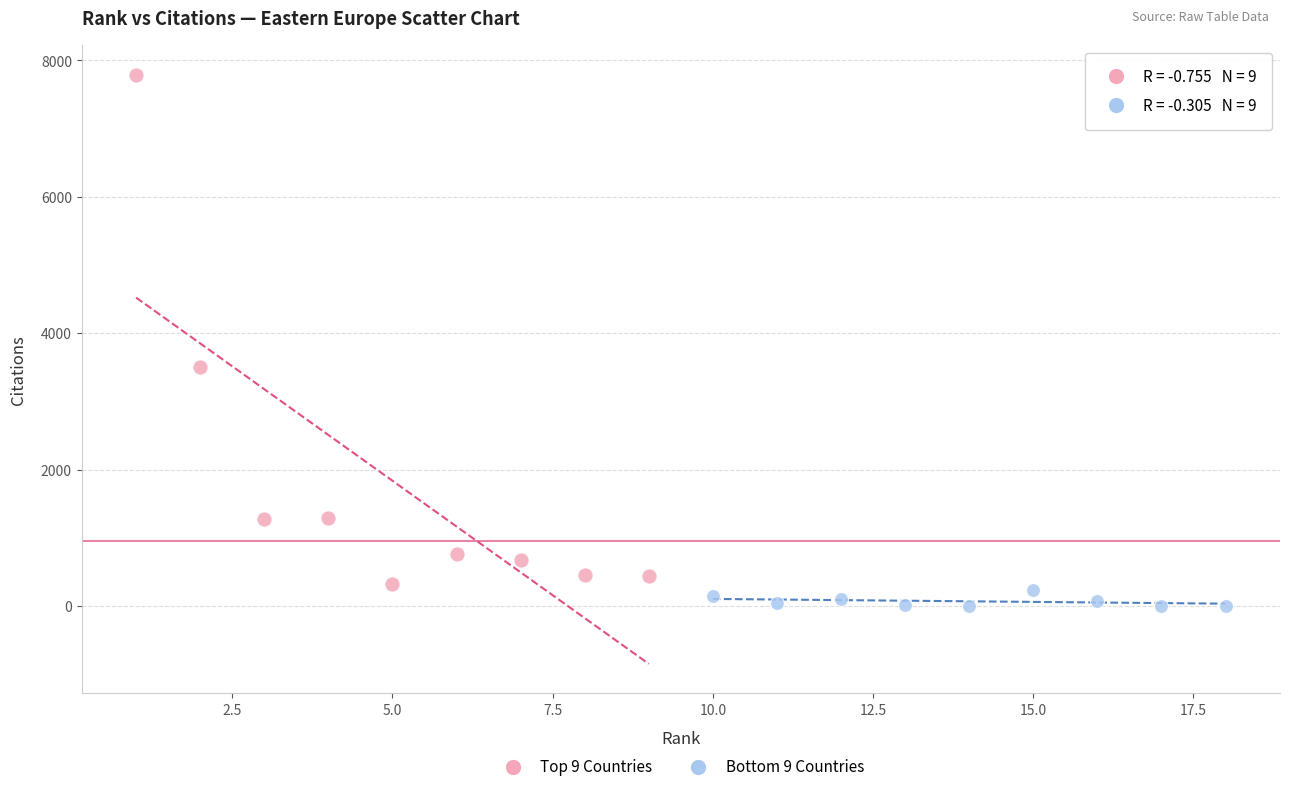

Which series has the largest Y range (max minus min)?

Top 9 Countries